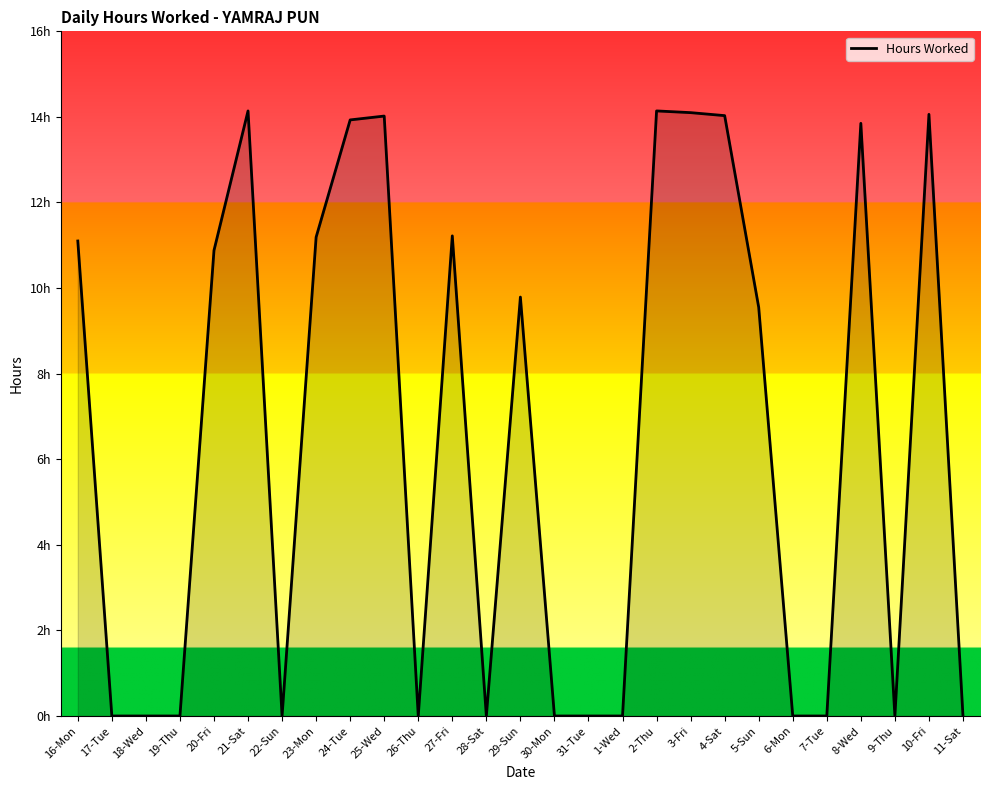

Where is the data nearest to the value 7?

5-Sun